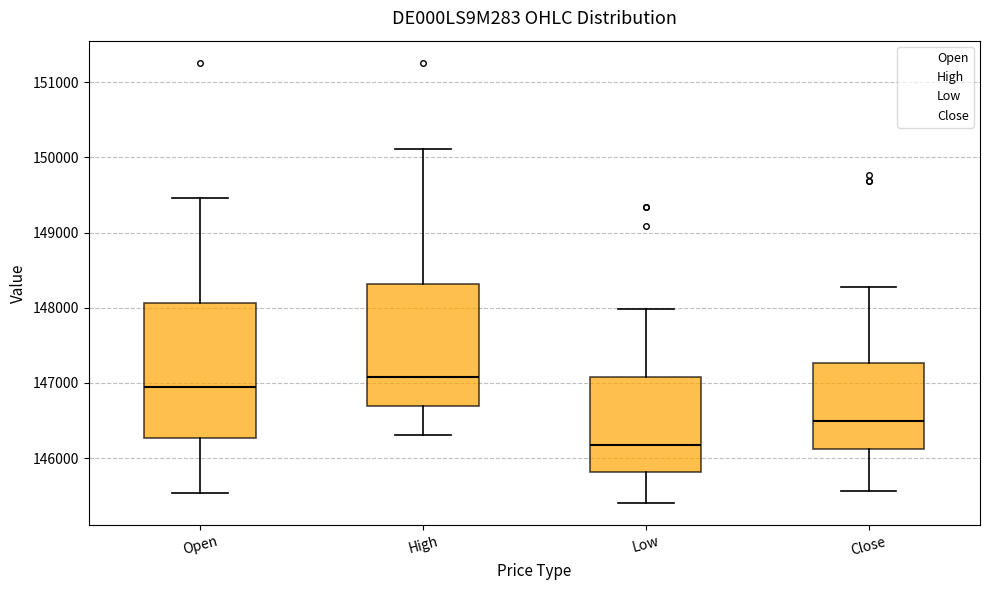

Which box has the lowest median line?

Low